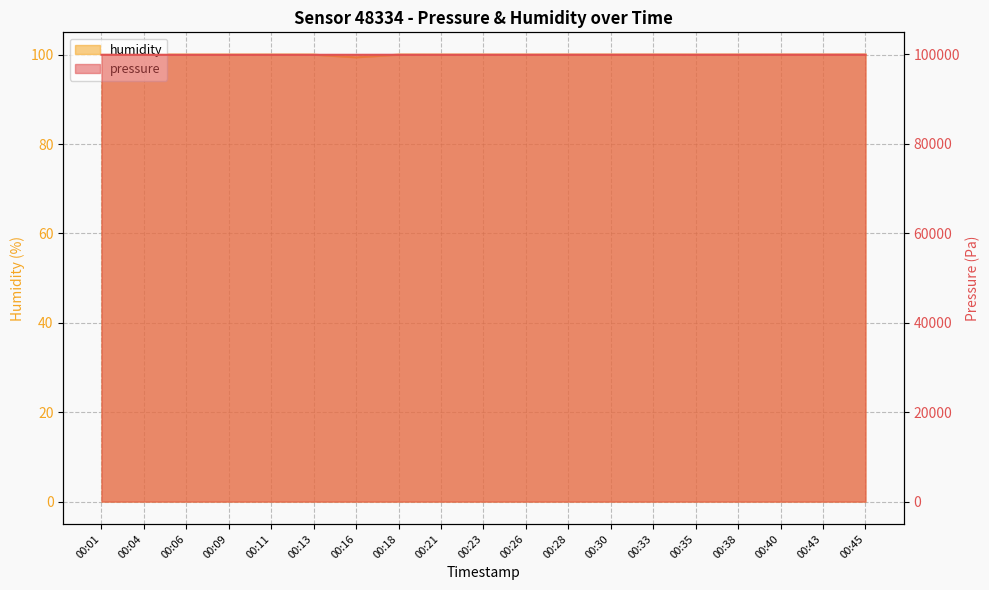

List the series in order of their overall mean, lowest first.

humidity, pressure